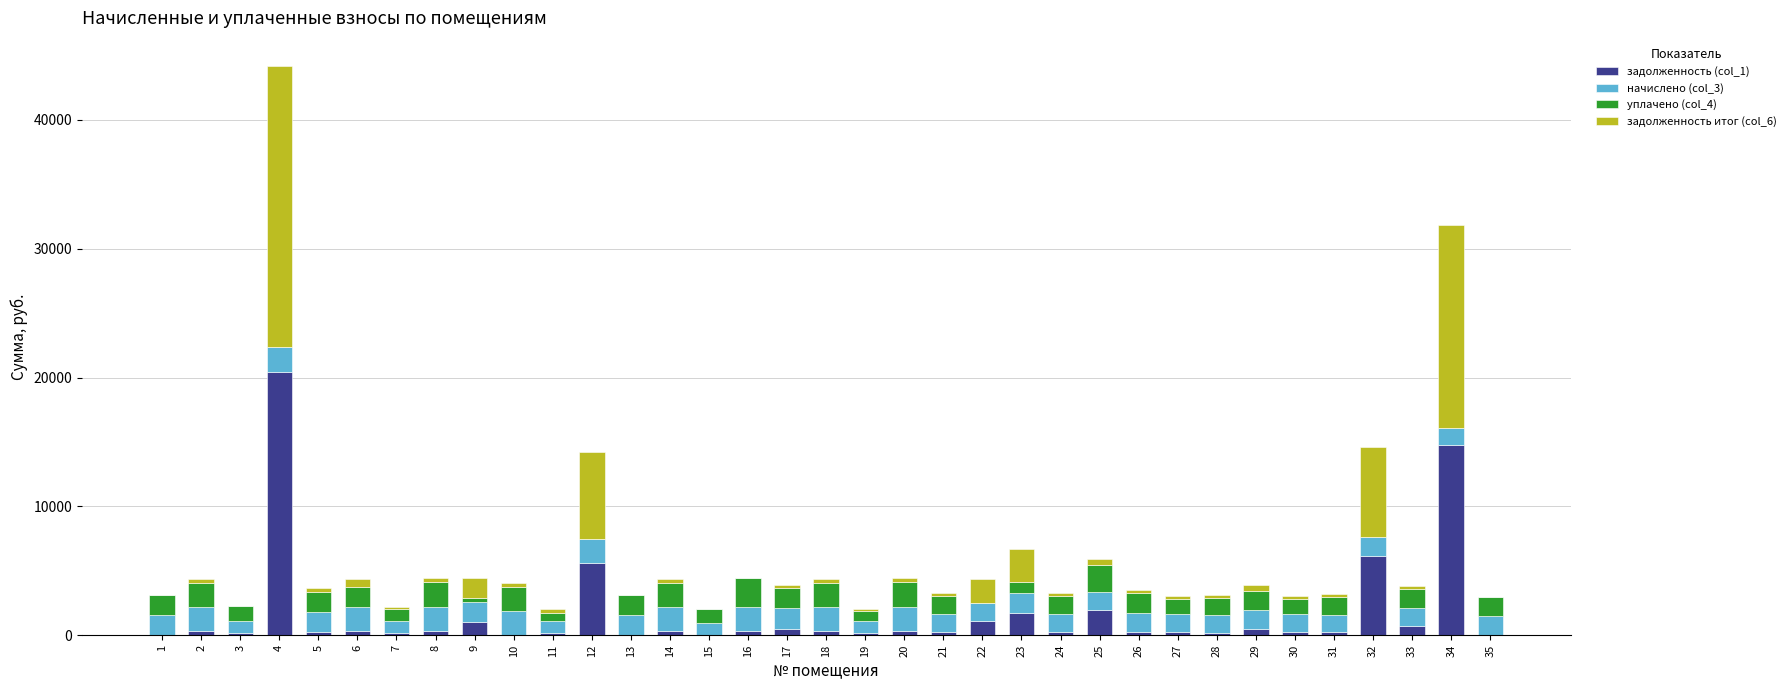

At which category is the sum across all series the highest?

4